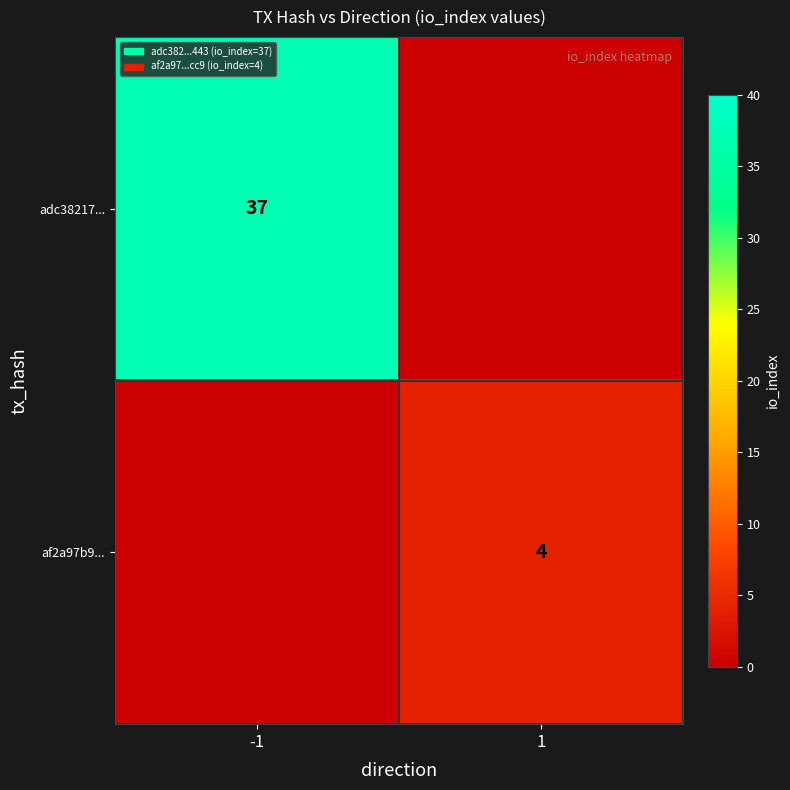

Between -1 and 1, which is larger?

-1